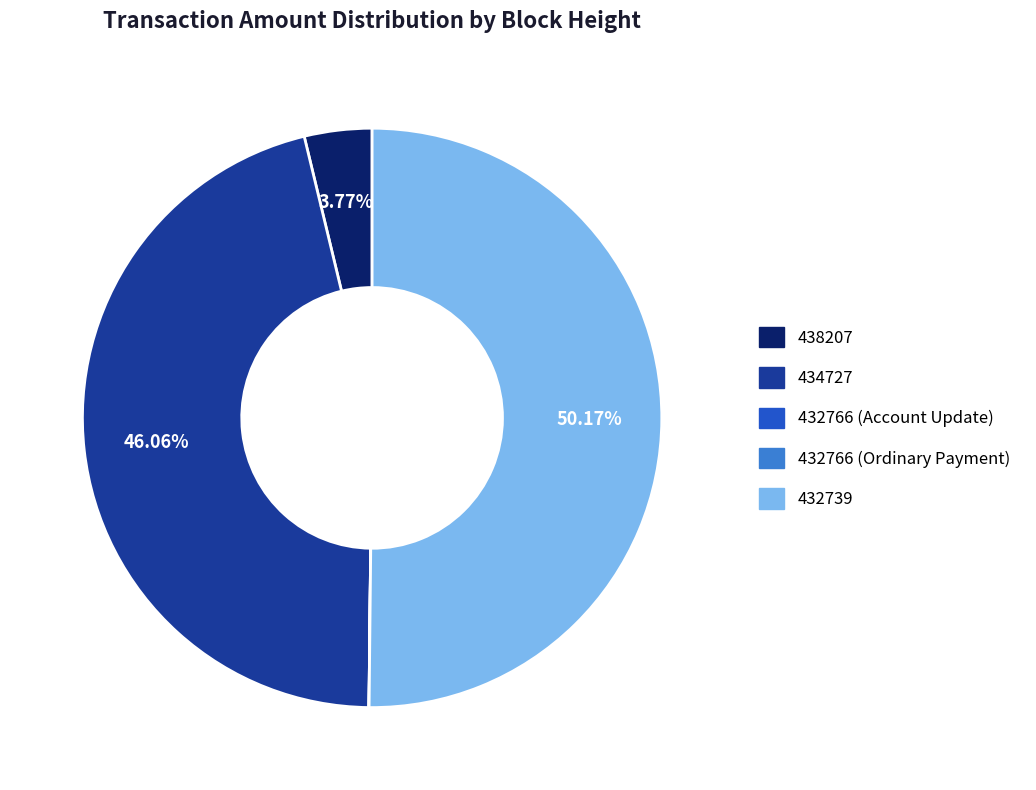

Which slice represents more than half of the pie?

432739